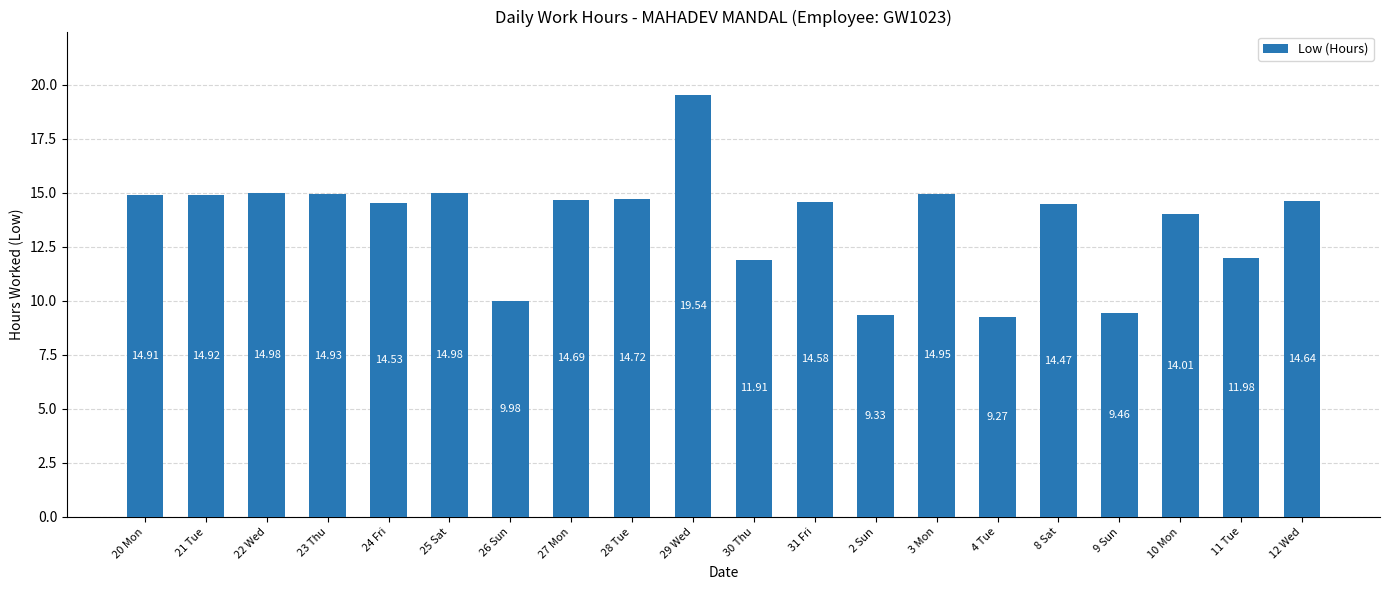

Are the bars grouped side by side (vs. stacked)?

No